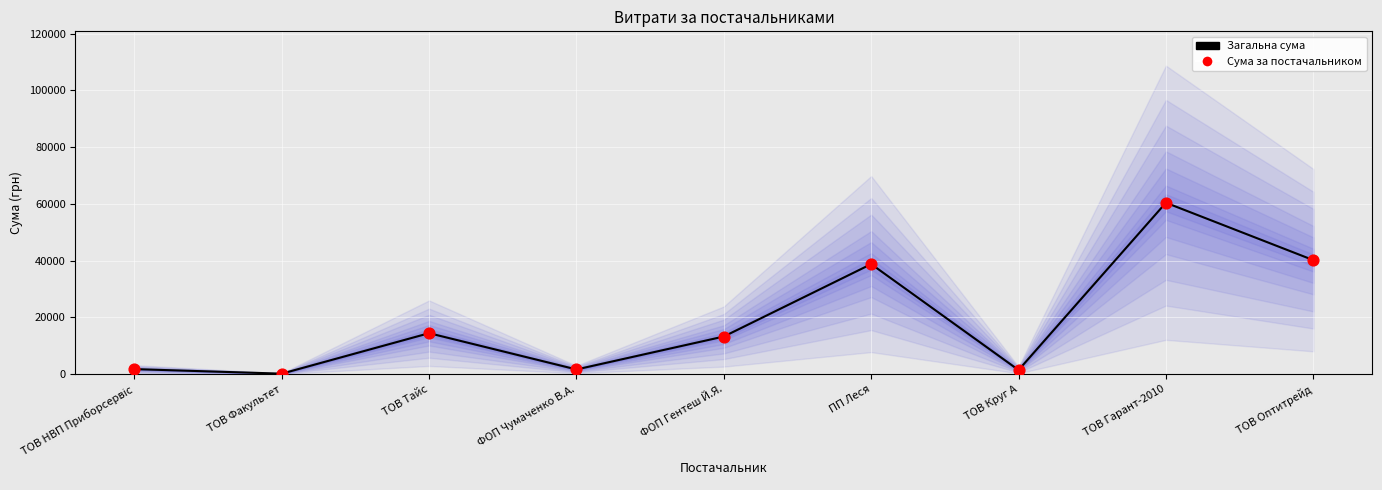

What is the total value across all series at ФОП Чумаченко В.А.?

3294.0